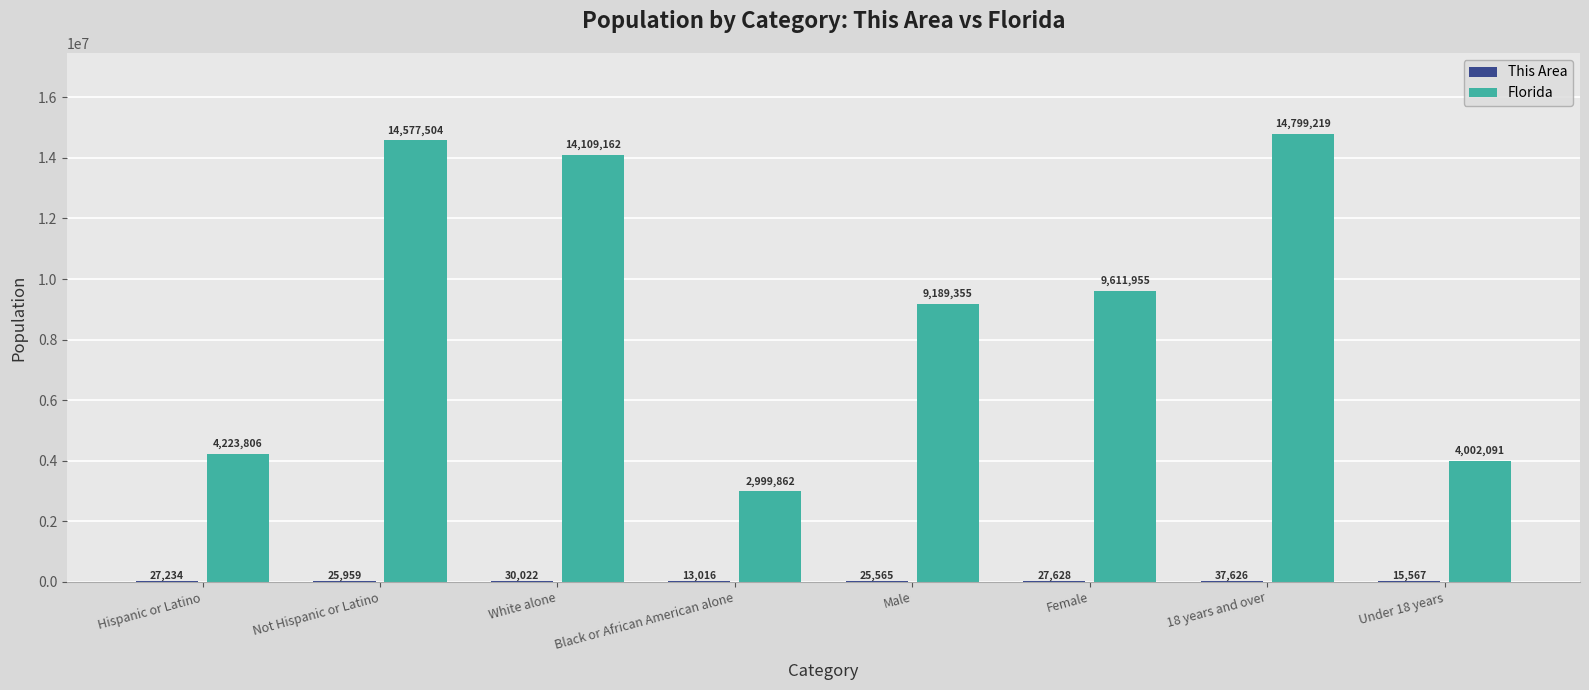

Between Male and Female, which series saw the biggest shift?

Florida